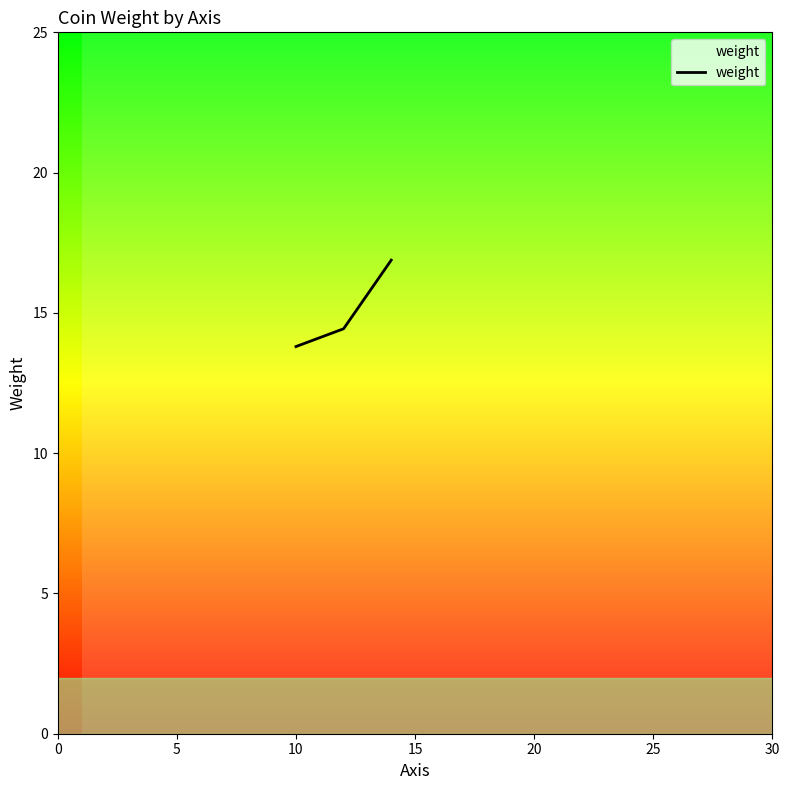

What is the difference between the maximum and minimum values?

3.1